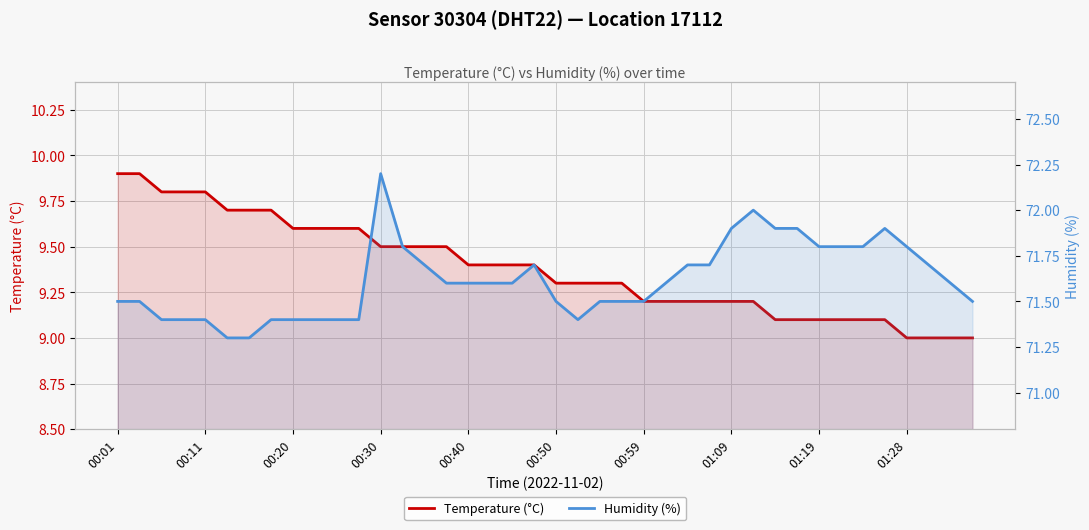

What is the average value of the Temperature (°C) series?

9.4